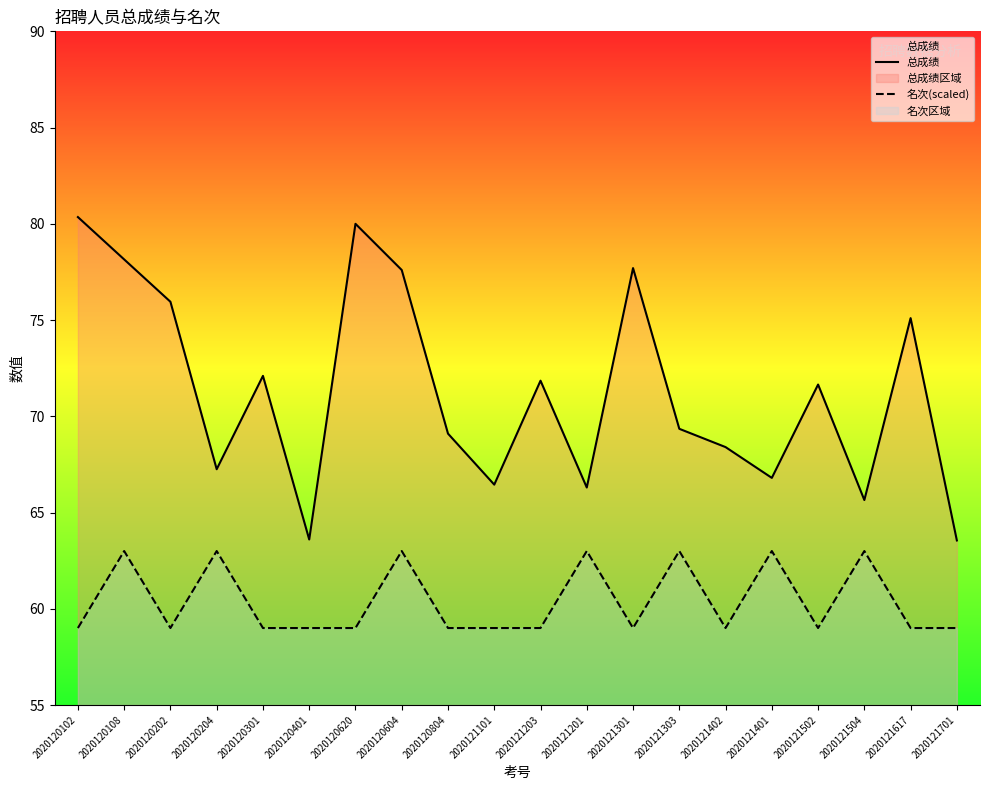

What are all the series names shown in the legend?

总成绩, 名次(scaled)